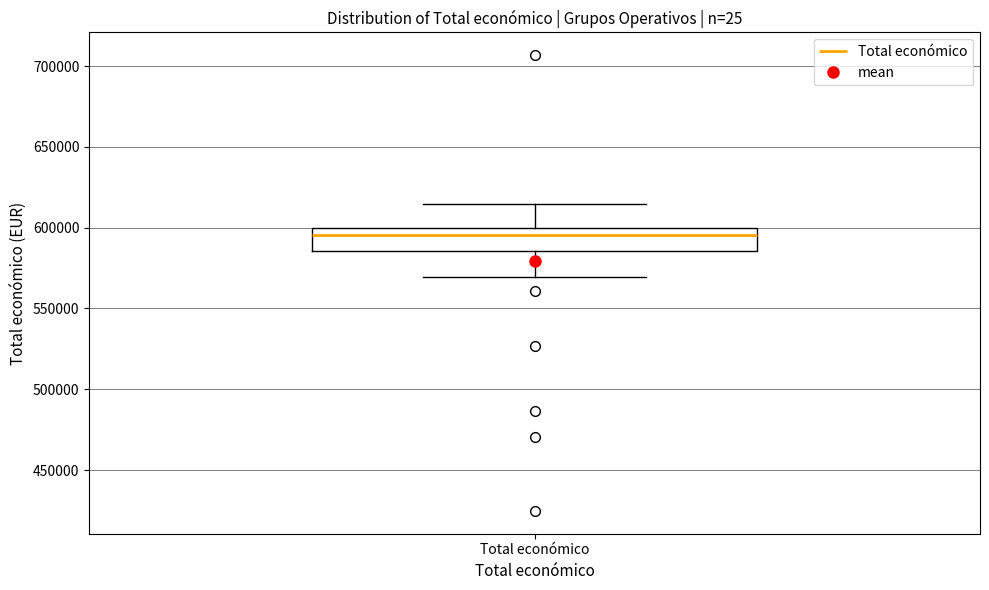

Transcribe this box plot: give where the median line is, the range the box spans, and where the two whiskers end, as read against the y-axis. The values are not printed on the chart, so give them approximately, as read against the axis.

median 595000, box 585000 to 600000, whiskers 570000 to 615000